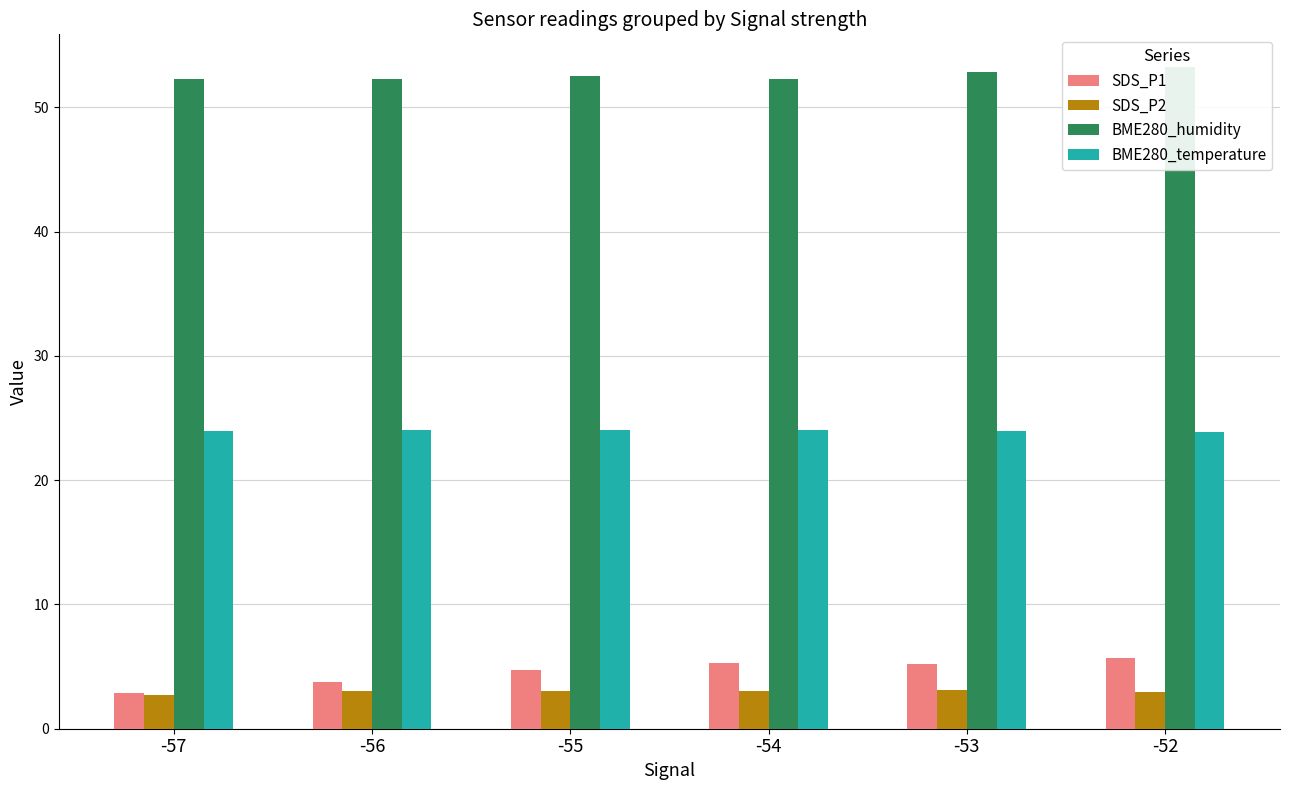

What are all the series names shown in the legend?

SDS_P1, SDS_P2, BME280_humidity, BME280_temperature